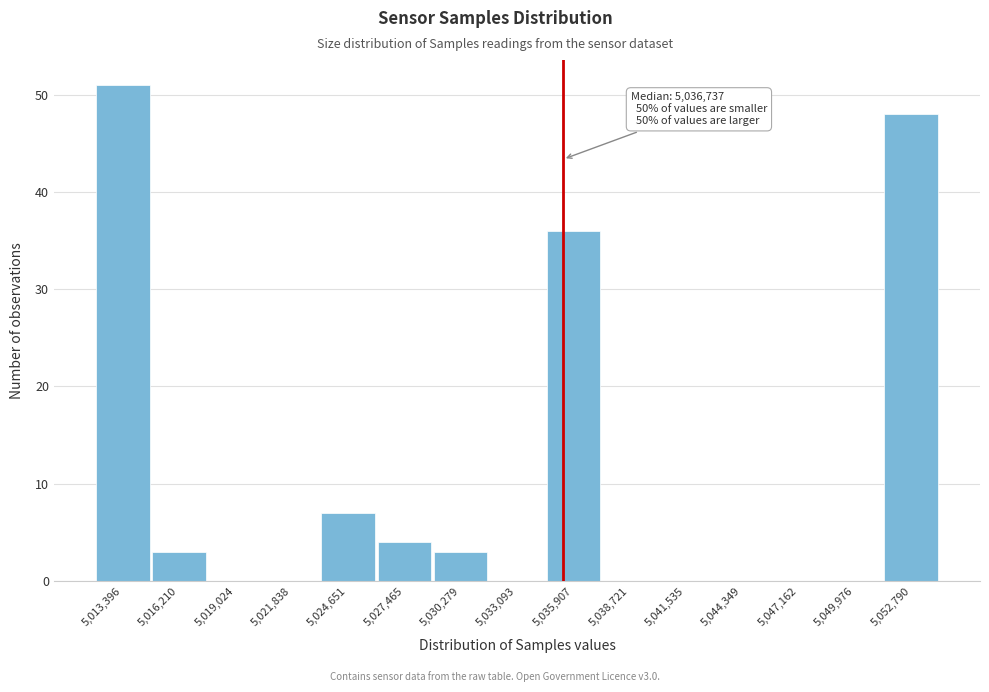

Reading right to left, what are all the values shown in this chart?

5,052,790=48	5,049,976=0	5,047,162=0	5,044,349=0	5,041,535=0	5,038,721=0	5,035,907=36	5,033,093=0	5,030,279=3	5,027,465=4	5,024,651=7	5,021,838=0	5,019,024=0	5,016,210=3	5,013,396=51